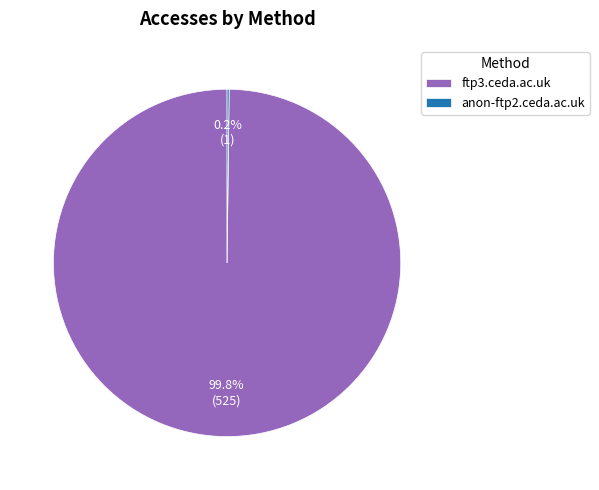

How much of the chart is everything except ftp3.ceda.ac.uk?

0.2%